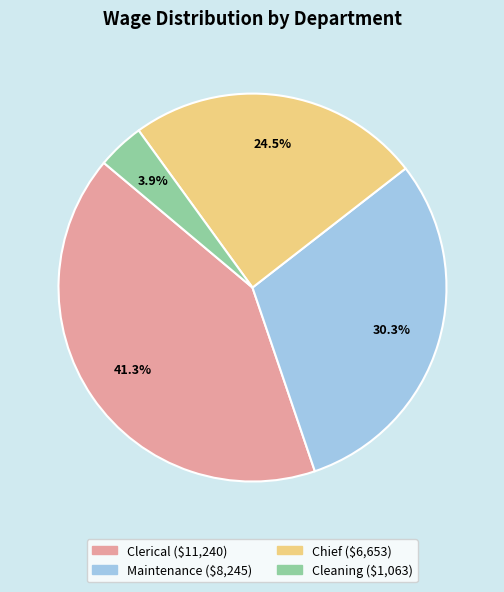

Between Chief and Cleaning, which is larger?

Chief